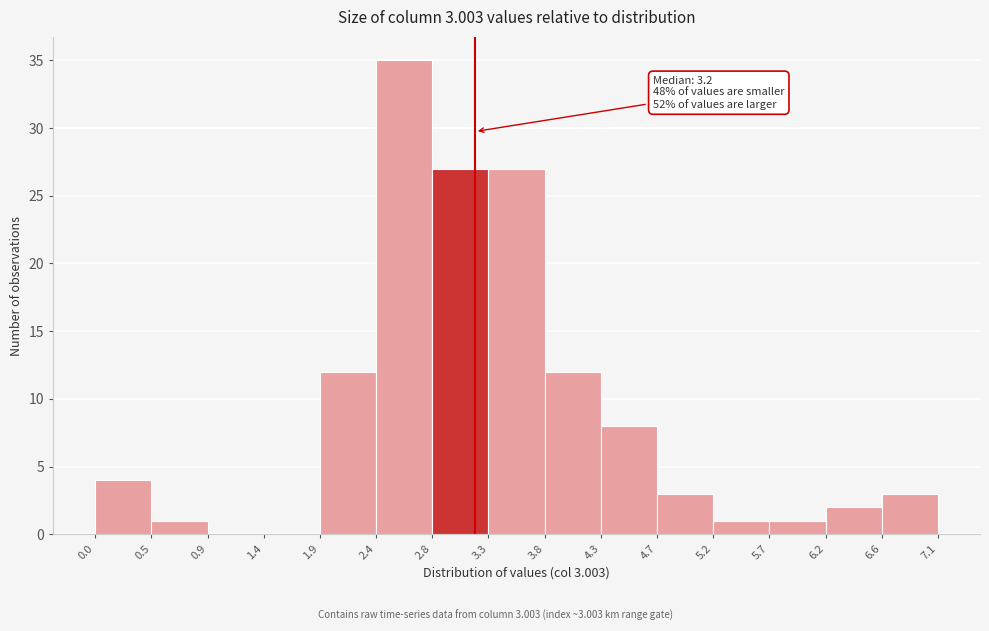

Over which range of the x-axis is the bar tallest?

2.4 to 2.8